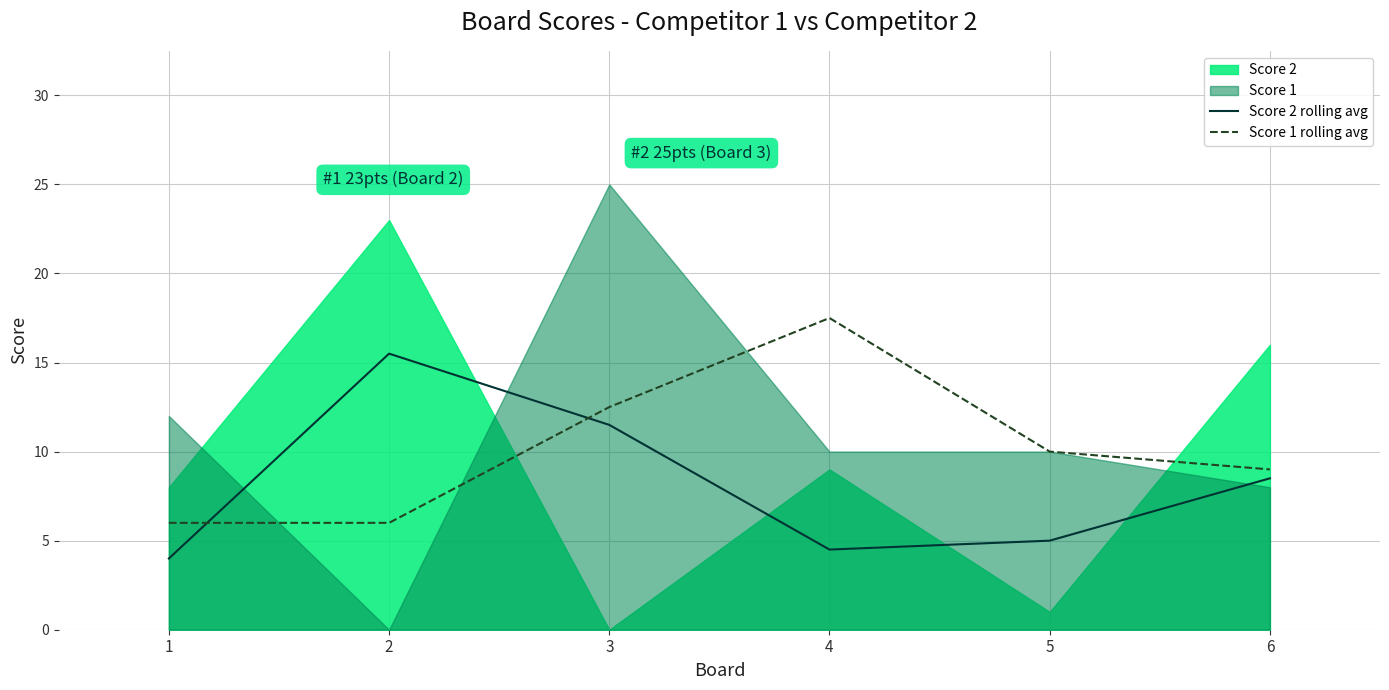

How many values in the Score 2 rolling avg series exceed 8?

3